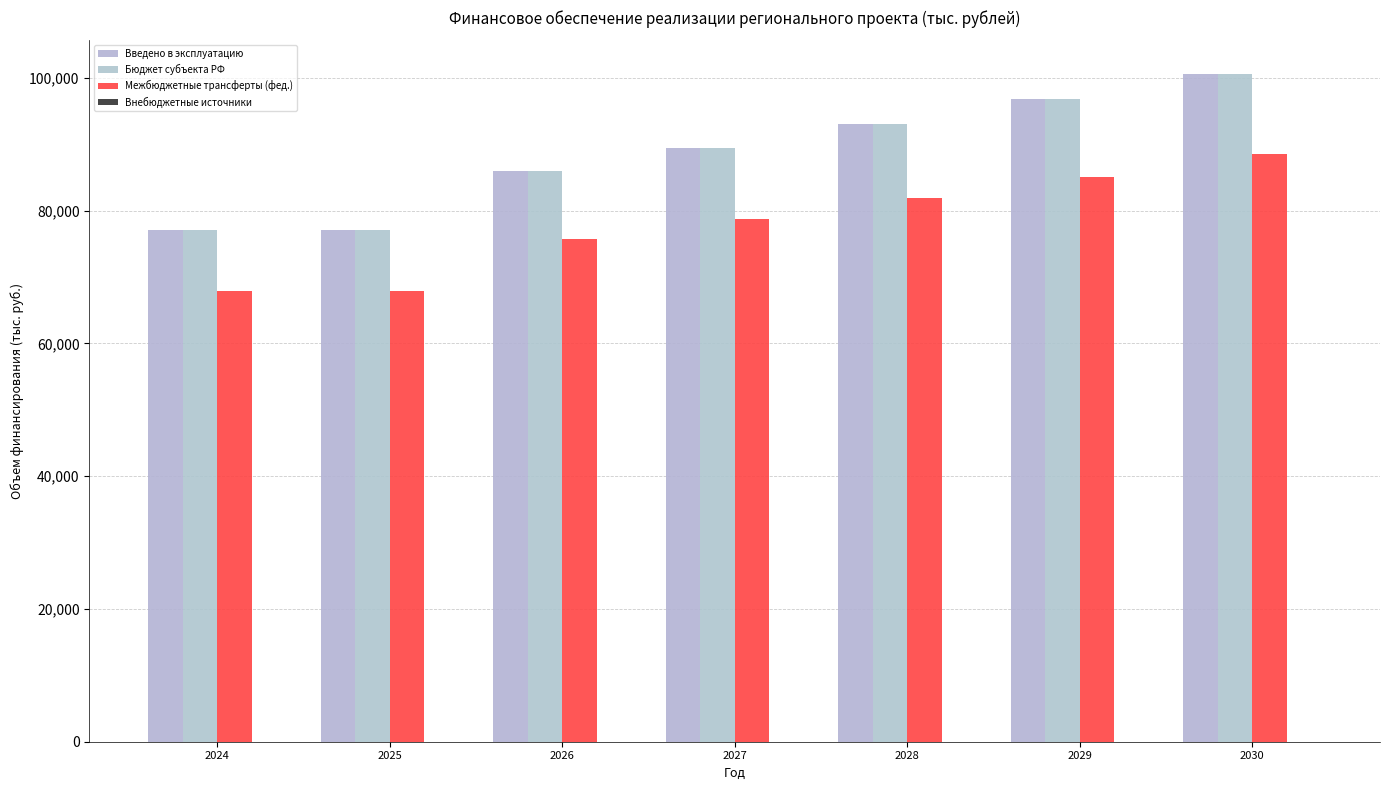

How many values in the Межбюджетные трансферты (фед.) series exceed 78695?

4